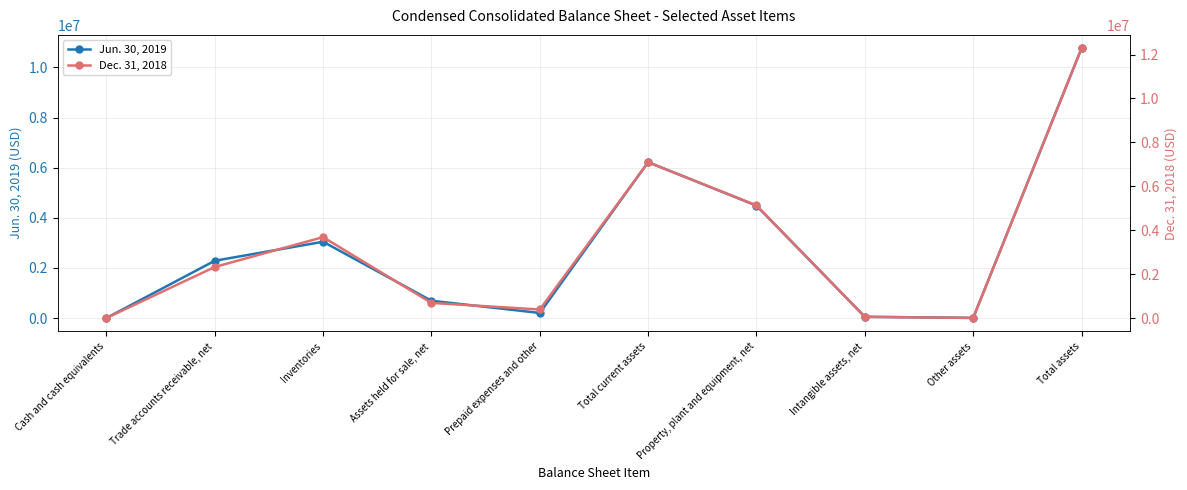

What is the minimum value for Jun. 30, 2019?

503